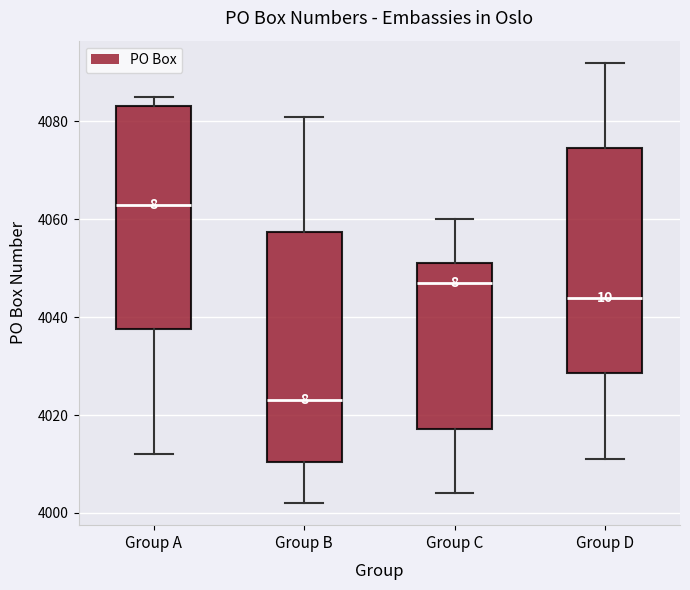

Where is the upper edge of the box for Group D on the y-axis? The values are not printed on the chart, so give them approximately, as read against the axis.

4074